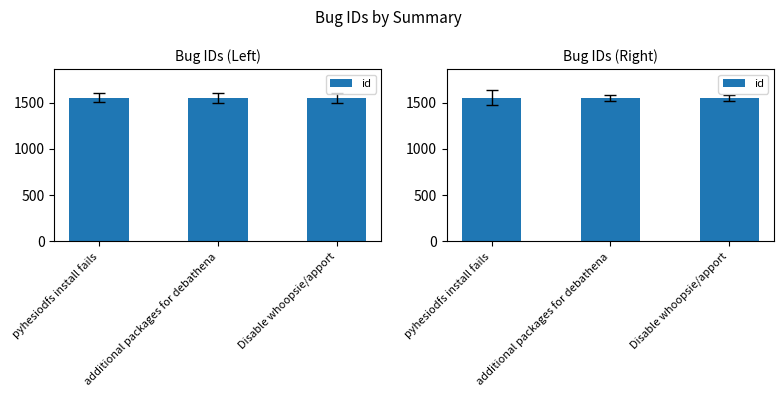

Are the bars horizontal?

No